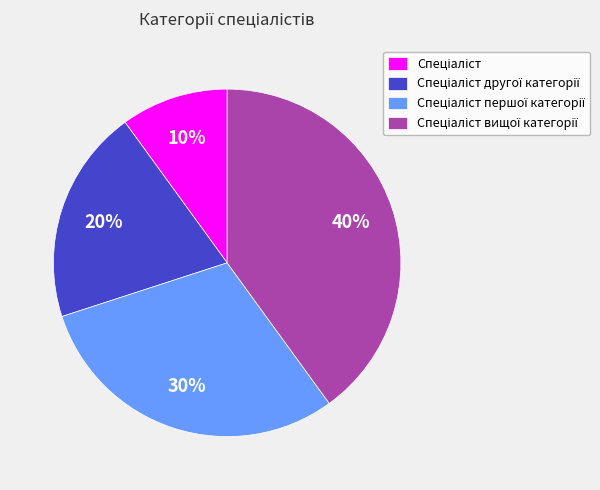

Is there a majority slice in this chart?

No